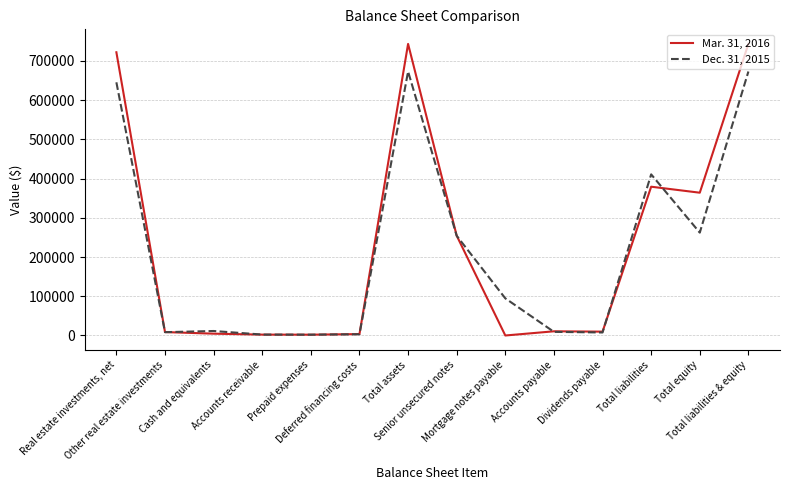

List the series in order of their overall mean, highest first.

Mar. 31, 2016, Dec. 31, 2015